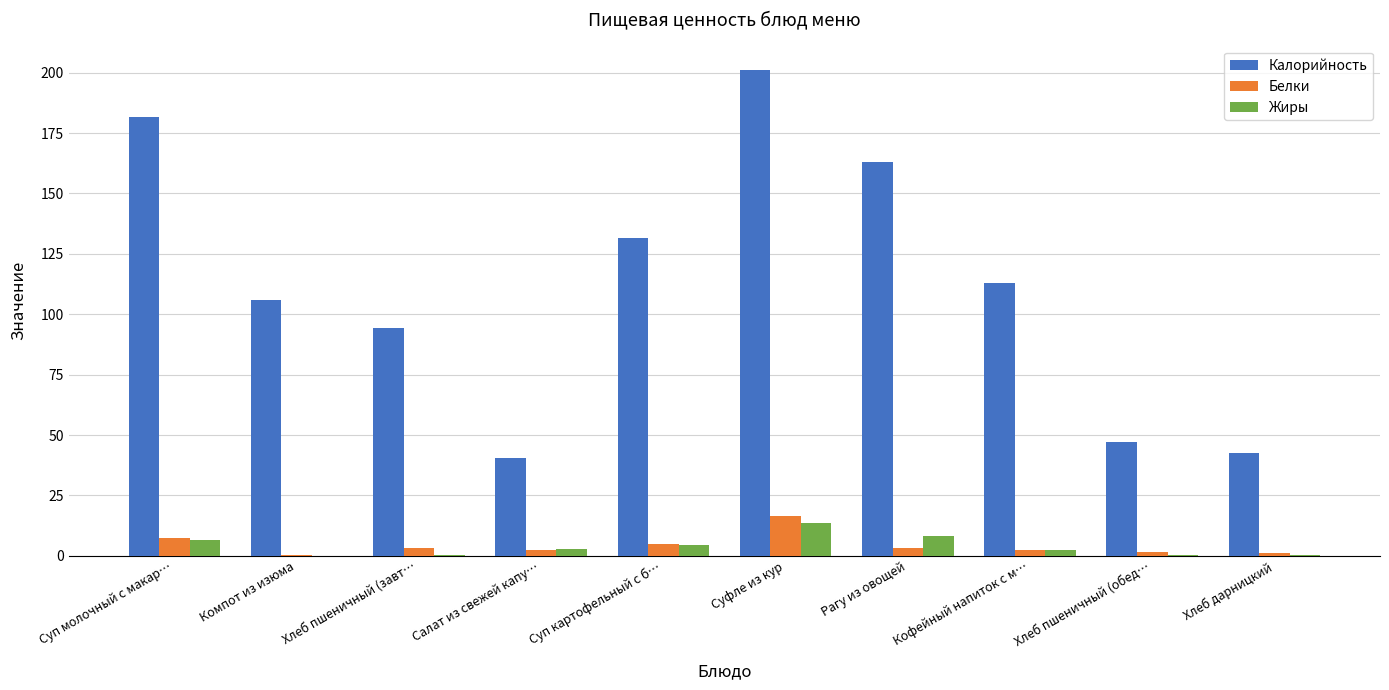

What is the total value across all series at Суп молочный с макар…?

195.5